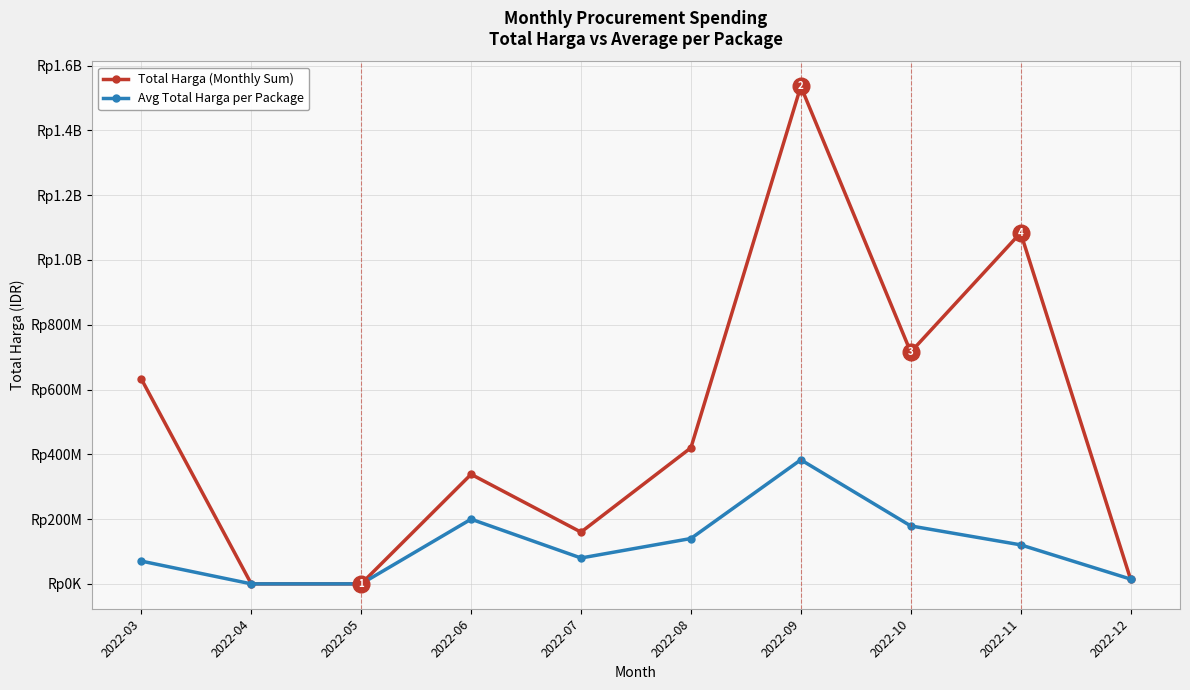

Which series has the largest range (max minus min)?

Total Harga (Monthly Sum)